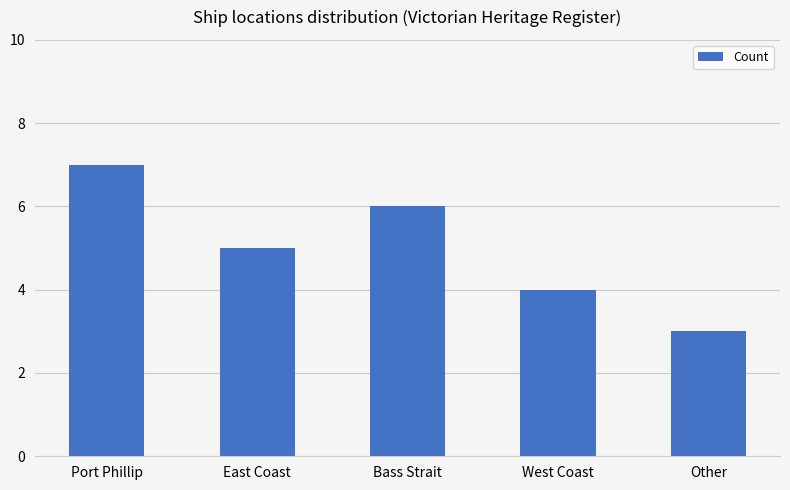

Reading right to left, list all the values displayed in this chart.

3	4	6	5	7